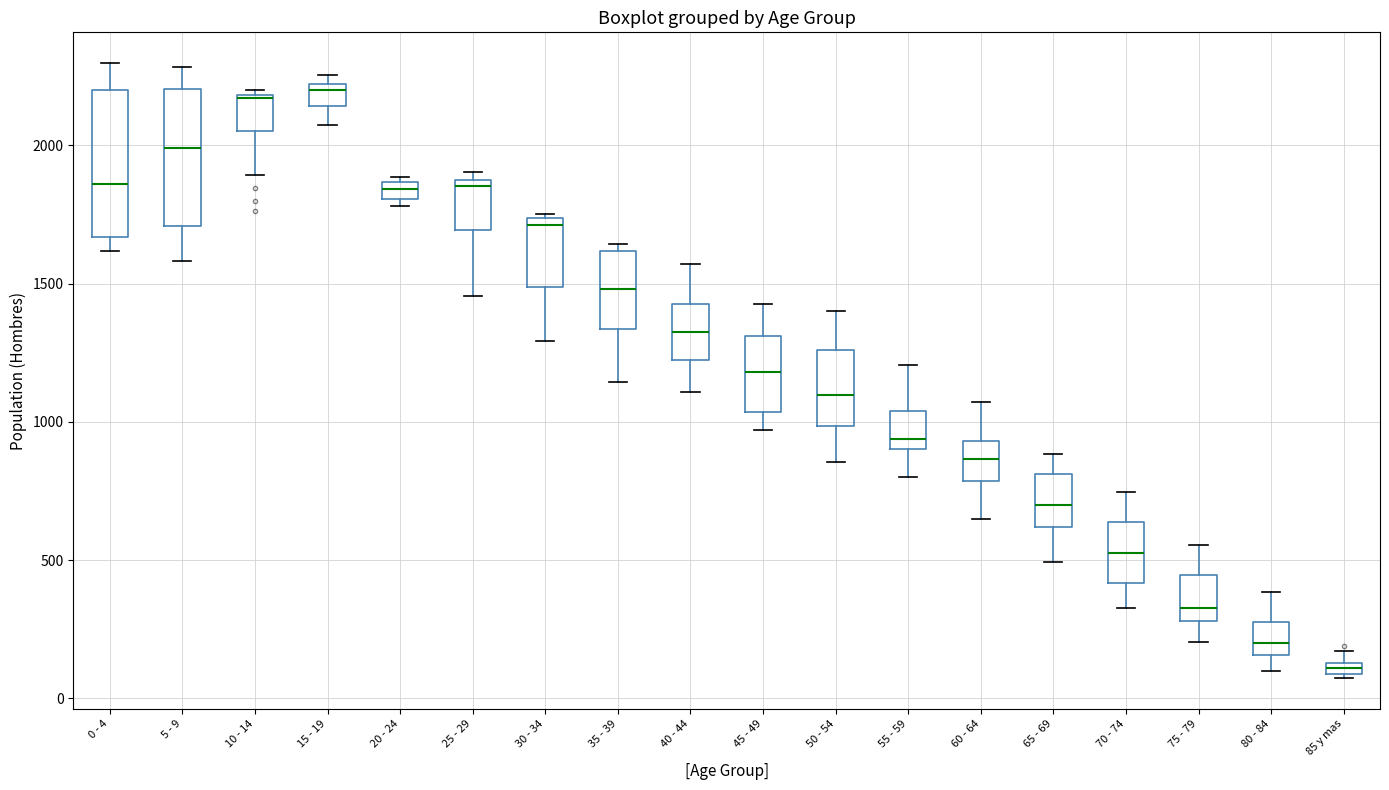

Where is the upper edge of the box for 80 - 84 on the y-axis? The values are not printed on the chart, so give them approximately, as read against the axis.

300